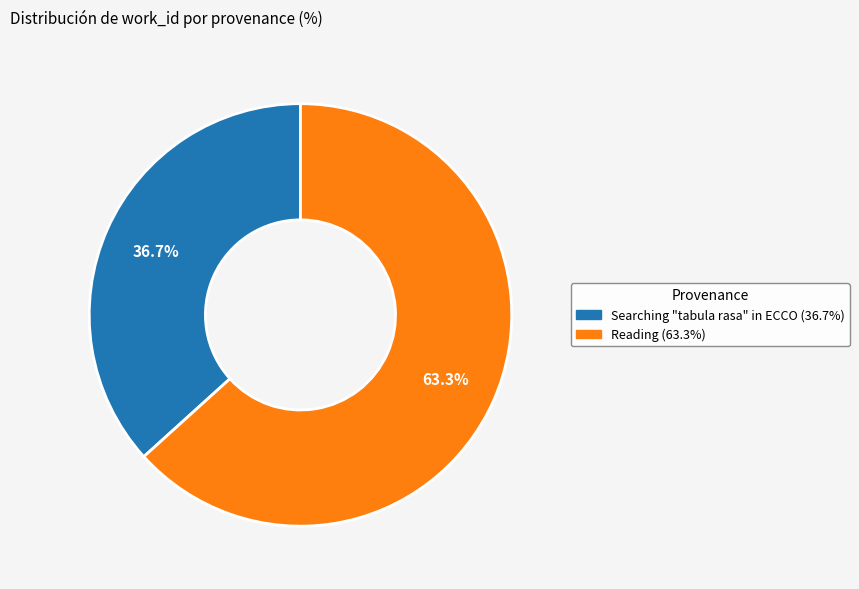

What is the majority slice?

Reading